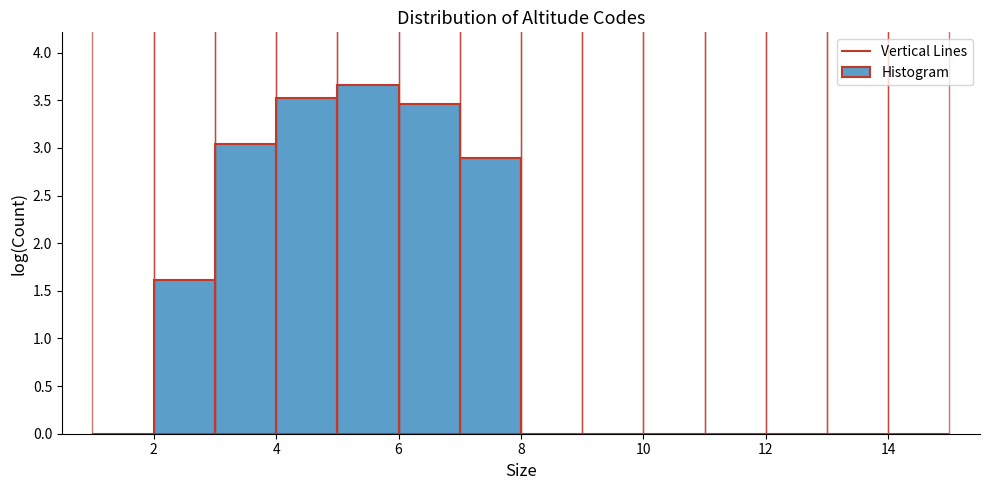

What is the height of the bar covering 7 to 8 on the x-axis? The values are not printed on the chart, so give them approximately, as read against the axis.

2.90